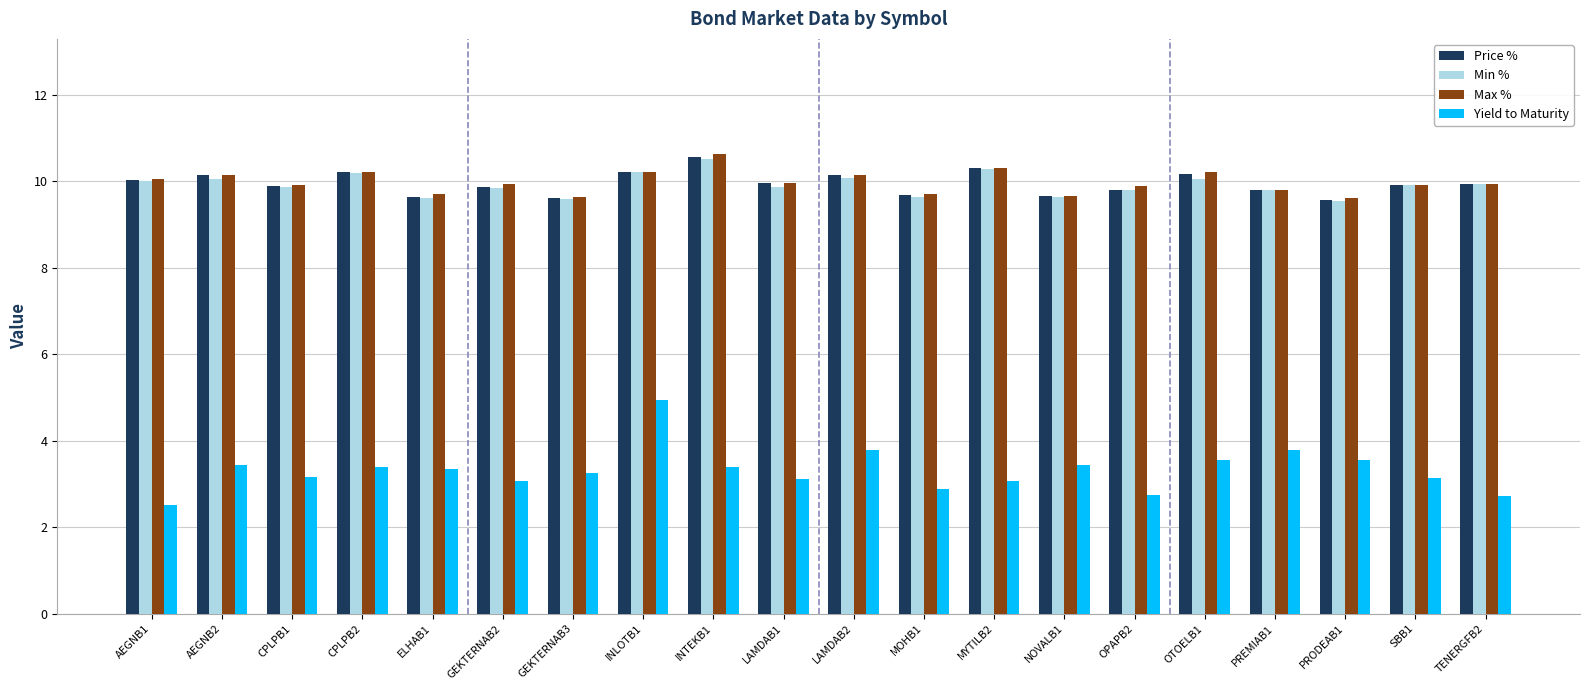

True or false: Max % has a value of 16.7 at CPLPB1.

False